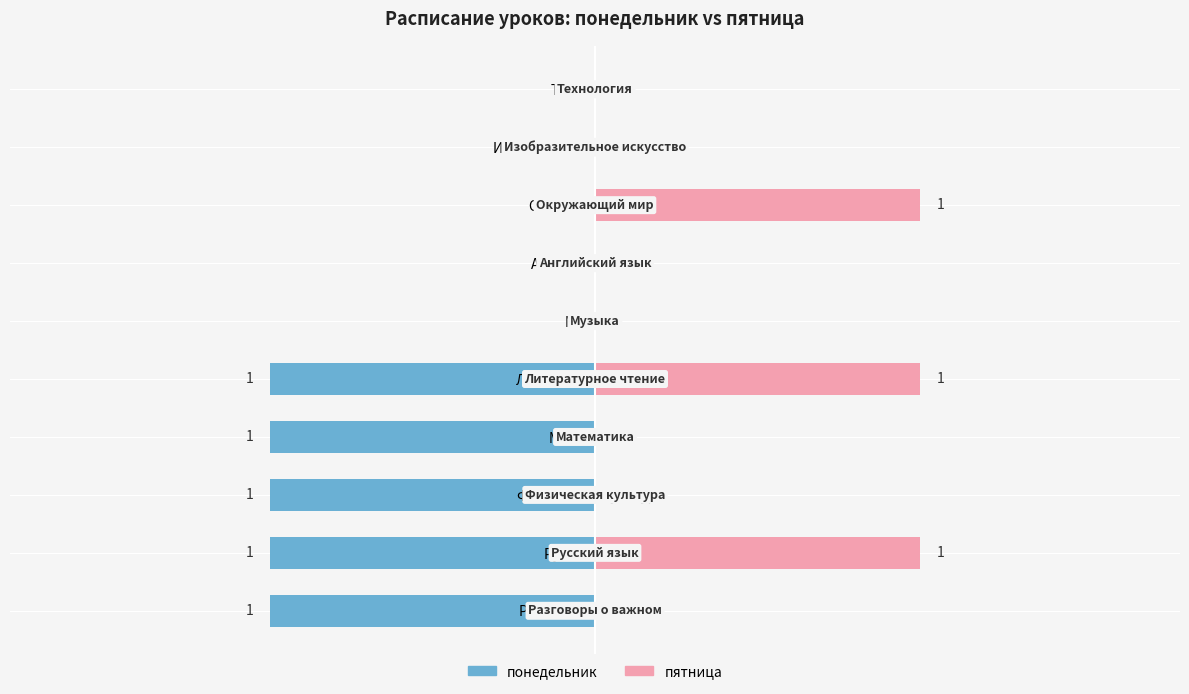

How many values in пятница are above zero?

3